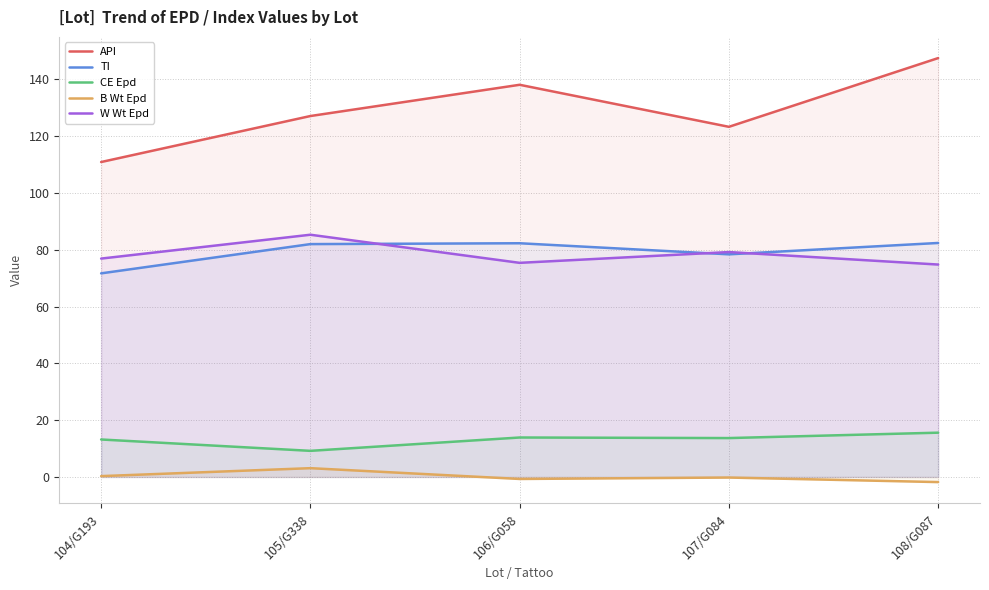

At which category does API reach its first local peak?

106/G058